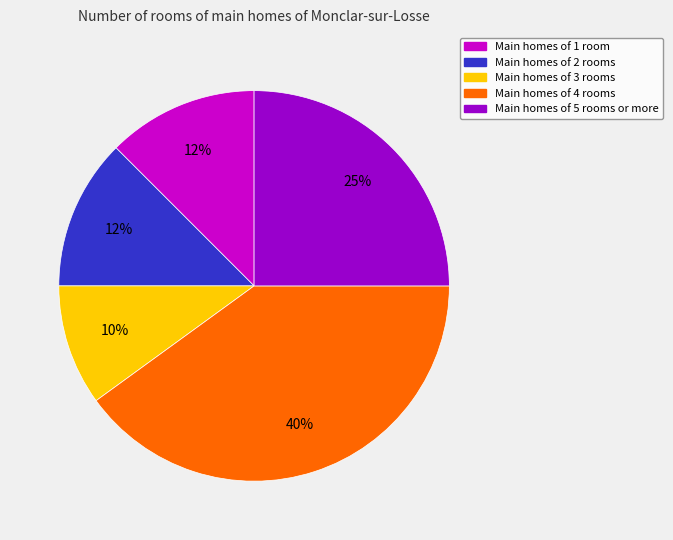

How many segments does this pie chart have?

5